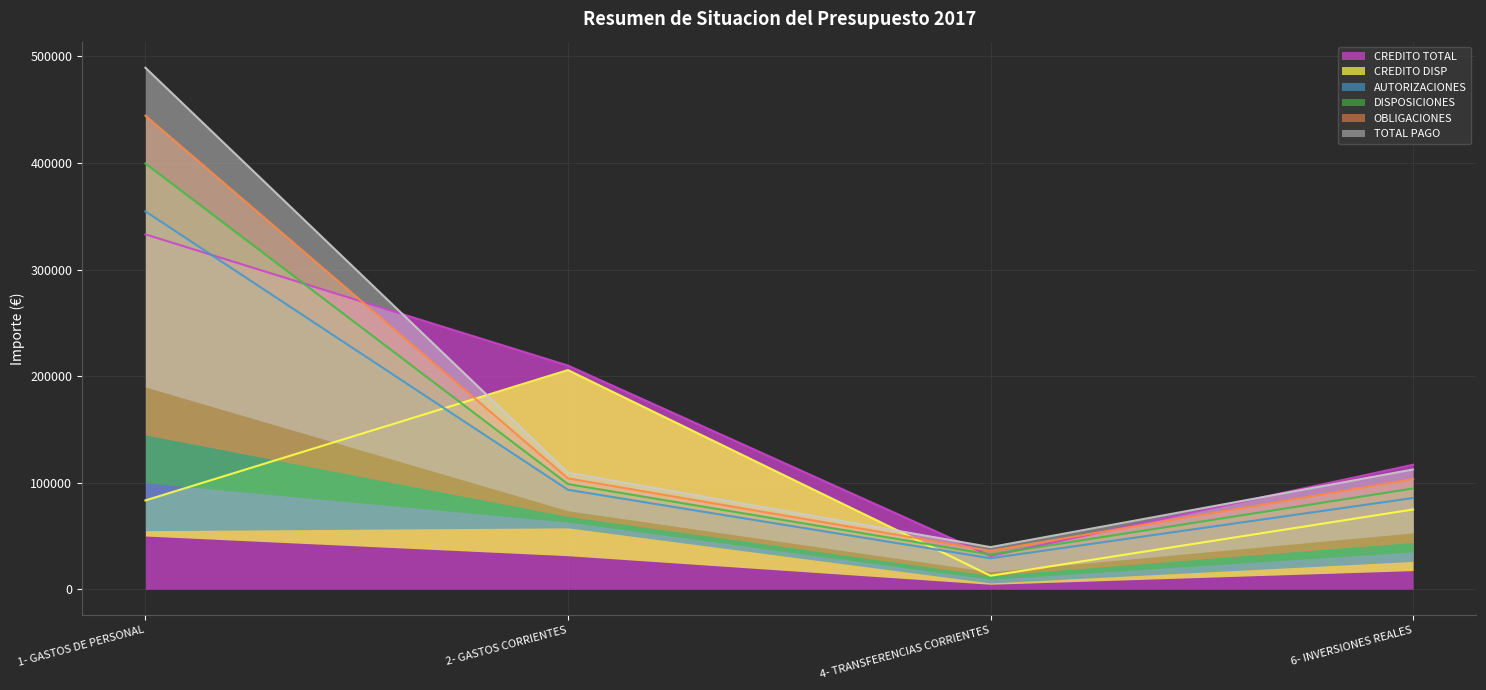

The AUTORIZACIONES series shows 10058.5 at 4- TRANSFERENCIAS CORRIENTES. True or false?

False